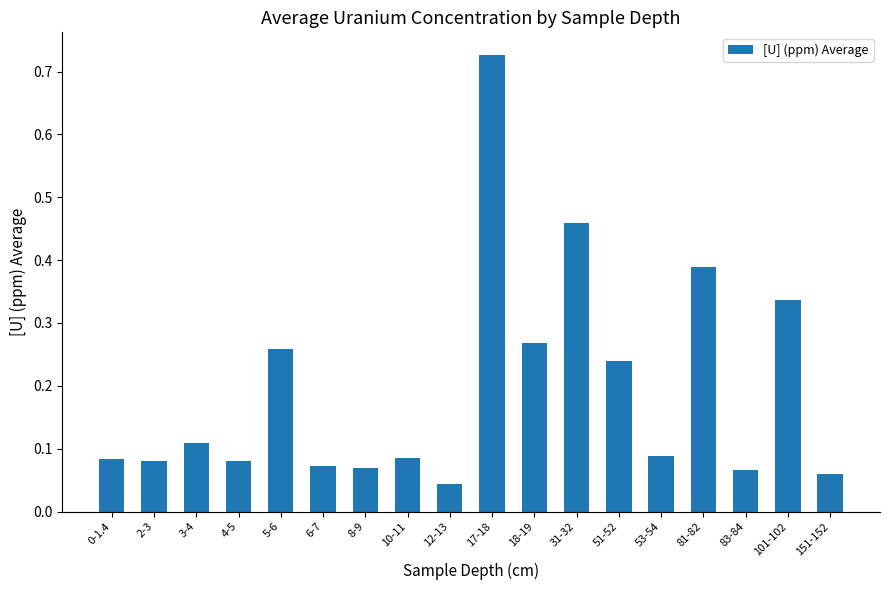

Which category has the highest value across all series?

17-18